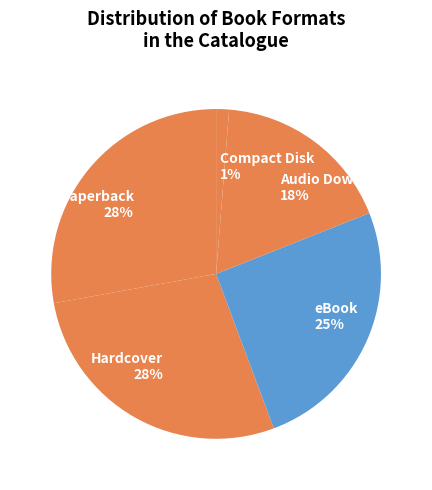

To the nearest percent, what portion does Compact Disk represent?

1%